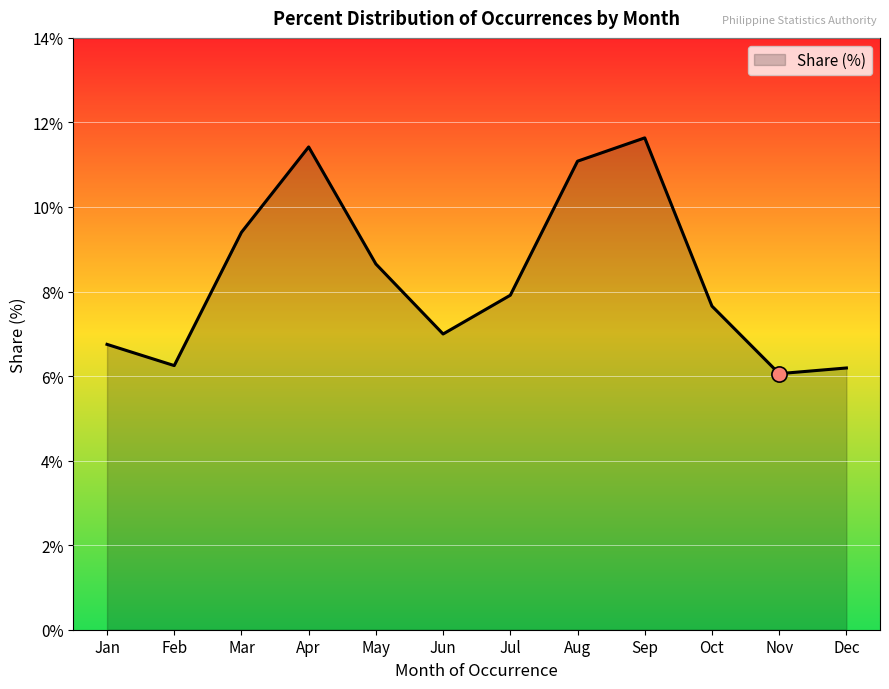

What is the ratio of the value at Sep to the value at Mar?

1.2